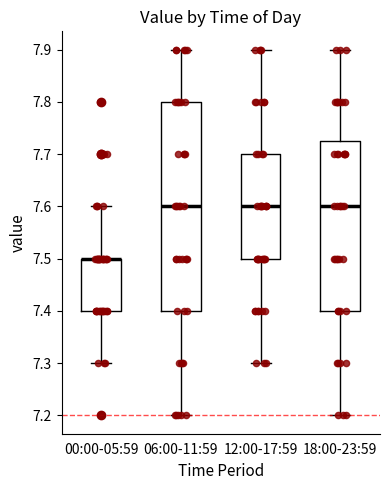

Reading left to right, read every box against the y-axis: the position of its median line, the range the box covers, and the ends of its whiskers. The values are not printed on the chart, so give them approximately, as read against the axis.

00:00-05:59: median 7.50 (drawn on the box's upper edge), box 7.40 to 7.50, whiskers 7.30 to 7.60
06:00-11:59: median 7.60, box 7.40 to 7.80, whiskers 7.20 to 7.90
12:00-17:59: median 7.60, box 7.50 to 7.70, whiskers 7.30 to 7.90
18:00-23:59: median 7.60, box 7.40 to 7.73, whiskers 7.20 to 7.90